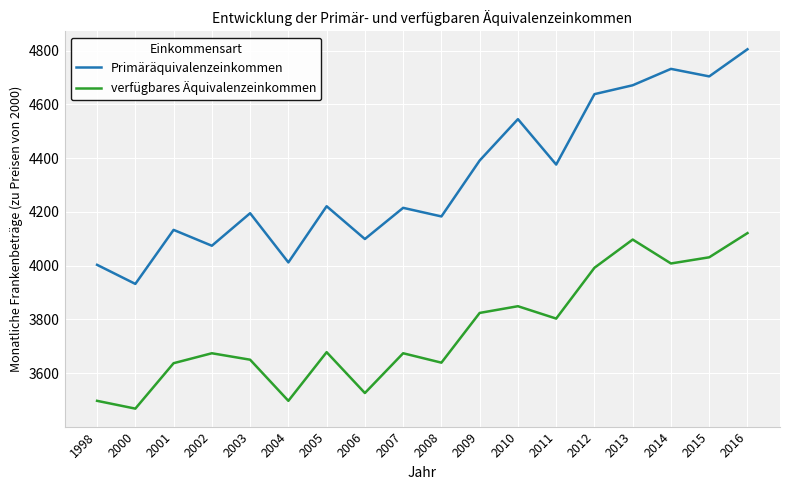

Where is verfügbares Äquivalenzeinkommen nearest to the value 3794?

2011